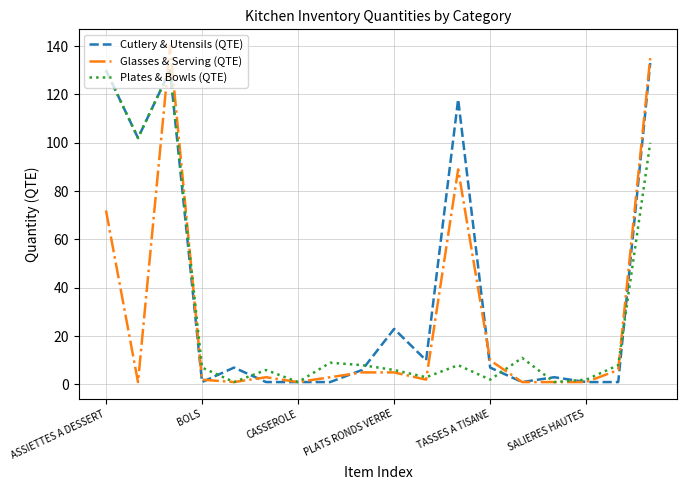

What is the average value of the Plates & Bowls (QTE) series?

30